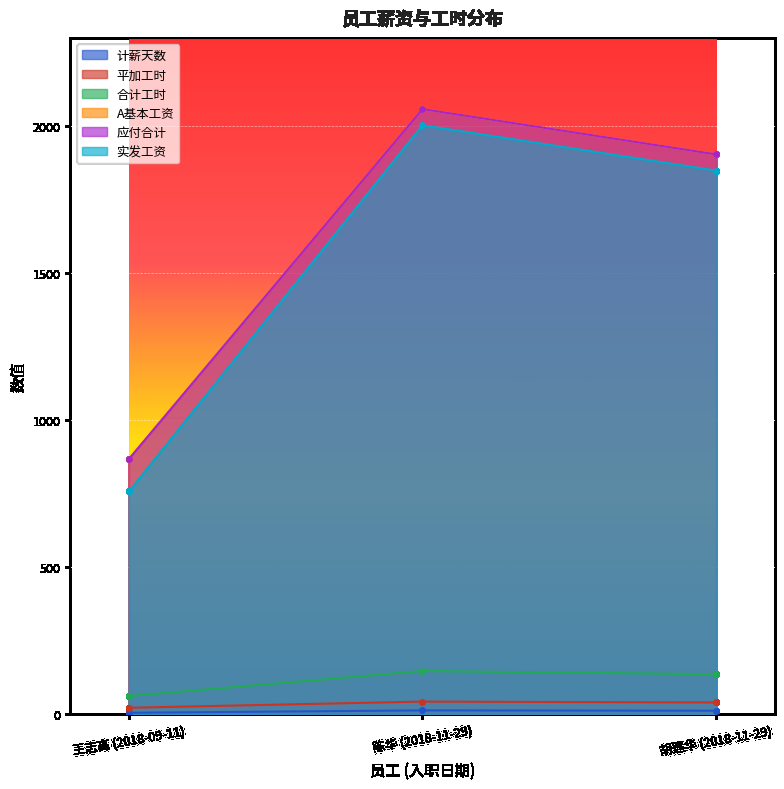

Reading right to left, what are all the values shown in this chart?

计薪天数: 12	13	5
平加工时: 40	43	22
合计工时: 136	147	62
A基本工资: 1904	2058	868
应付合计: 1904	2058	868
实发工资: 1849	2003	758